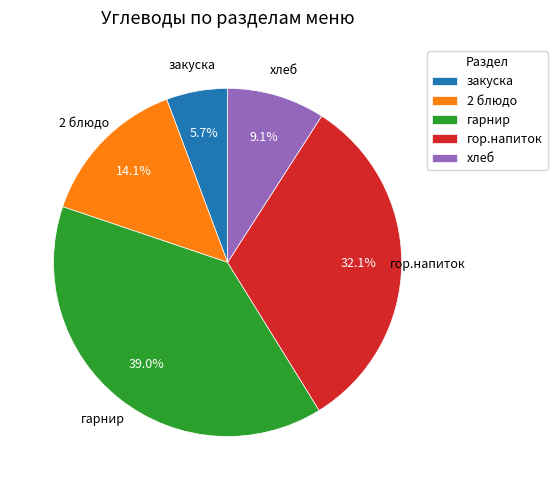

The хлеб slice represents 22% of the pie. True or false?

False